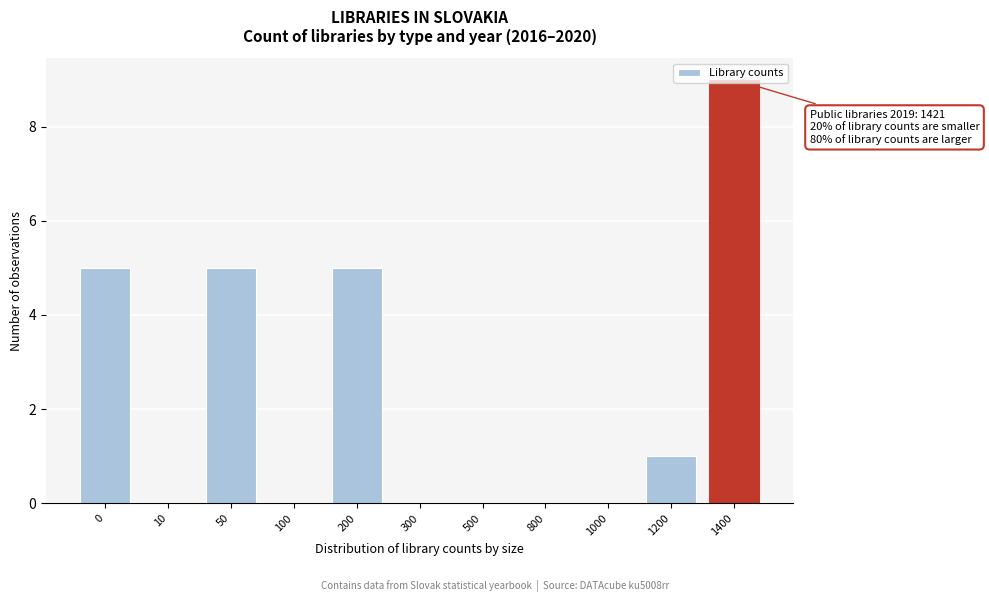

Which has a higher value, 1400 or 200?

1400